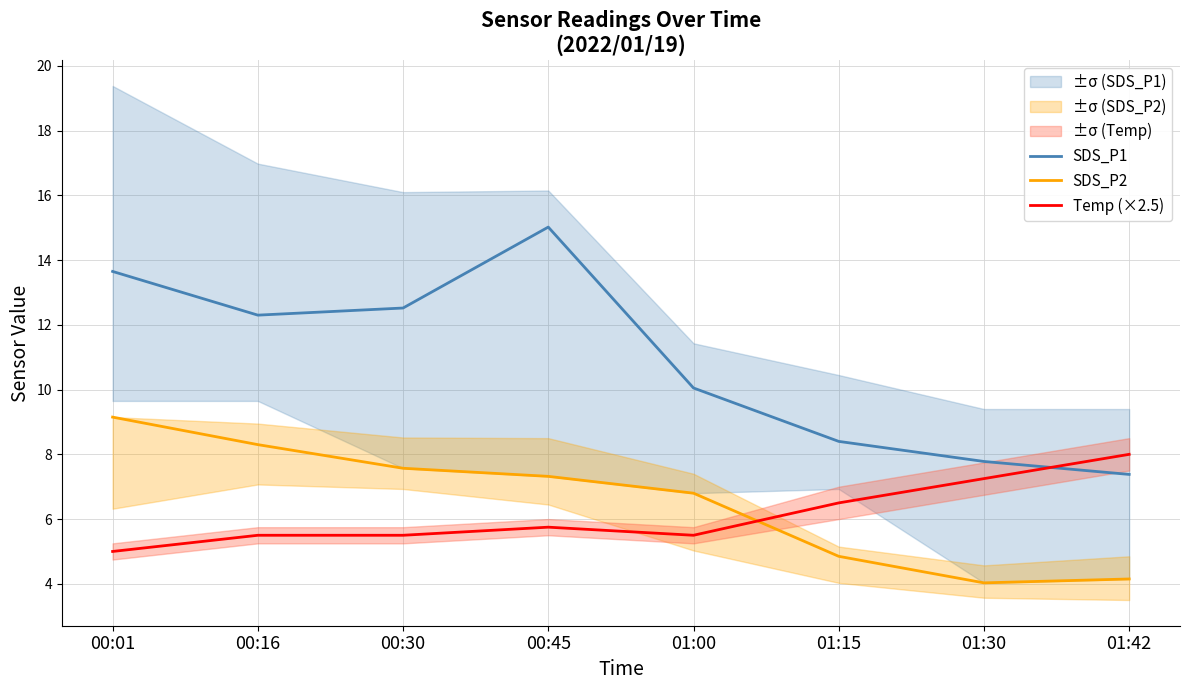

How many interior local valleys does the Temp (×2.5) series have?

1